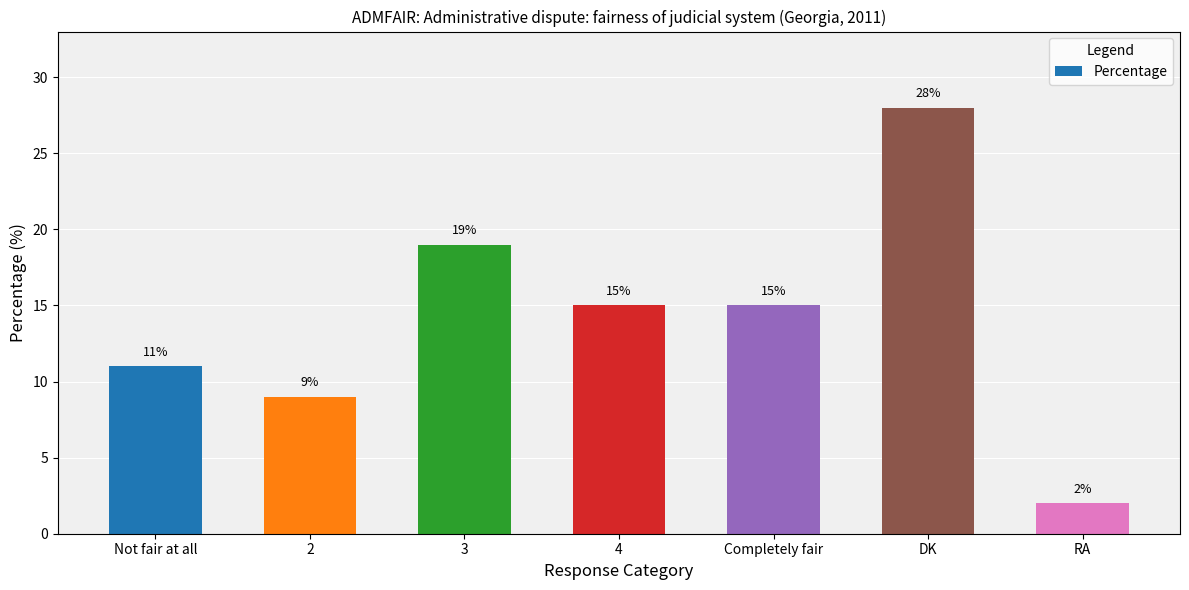

Where does the data first go above 15?

3